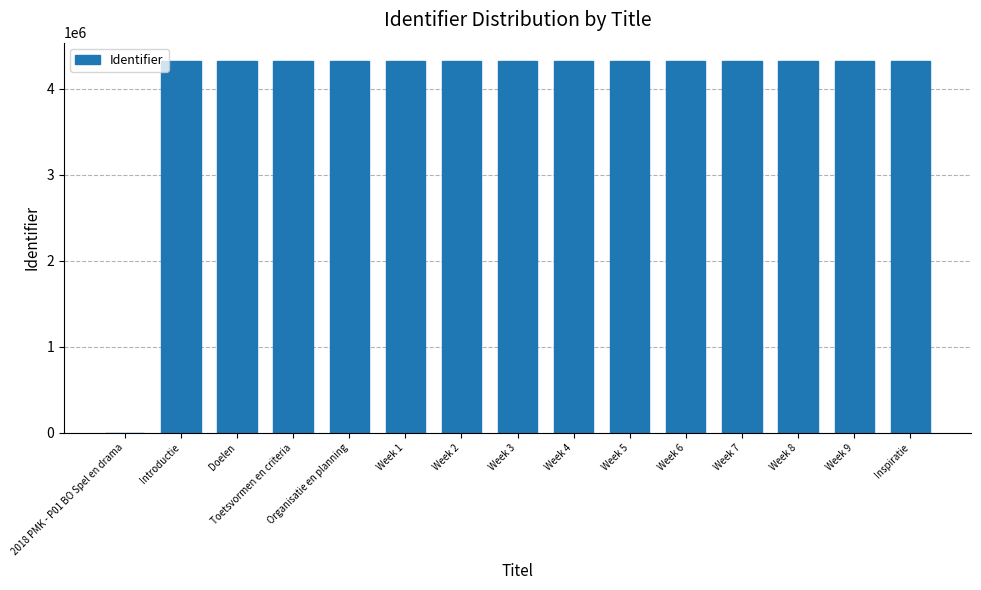

At which label is the value closest to 2159954?

Introductie